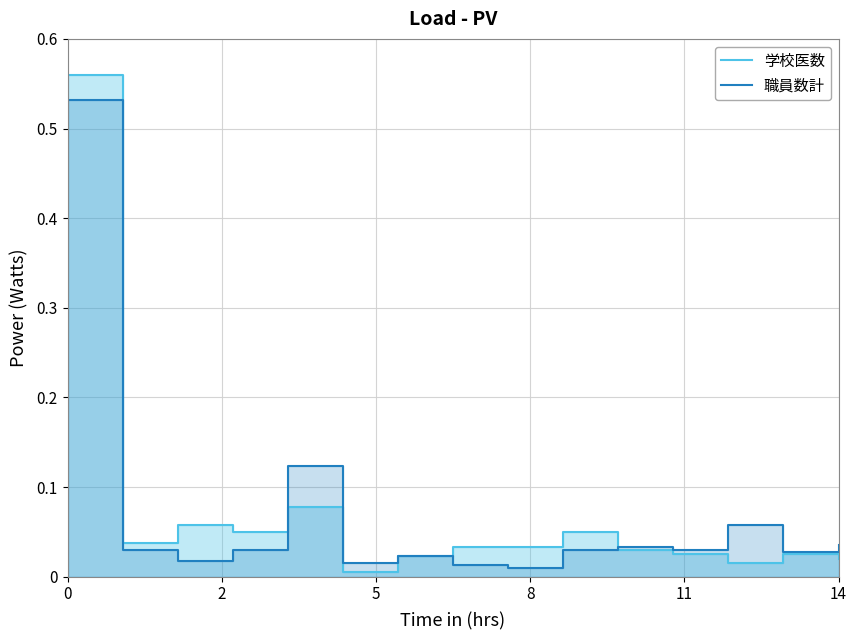

Which series has the largest total across all categories?

学校医数